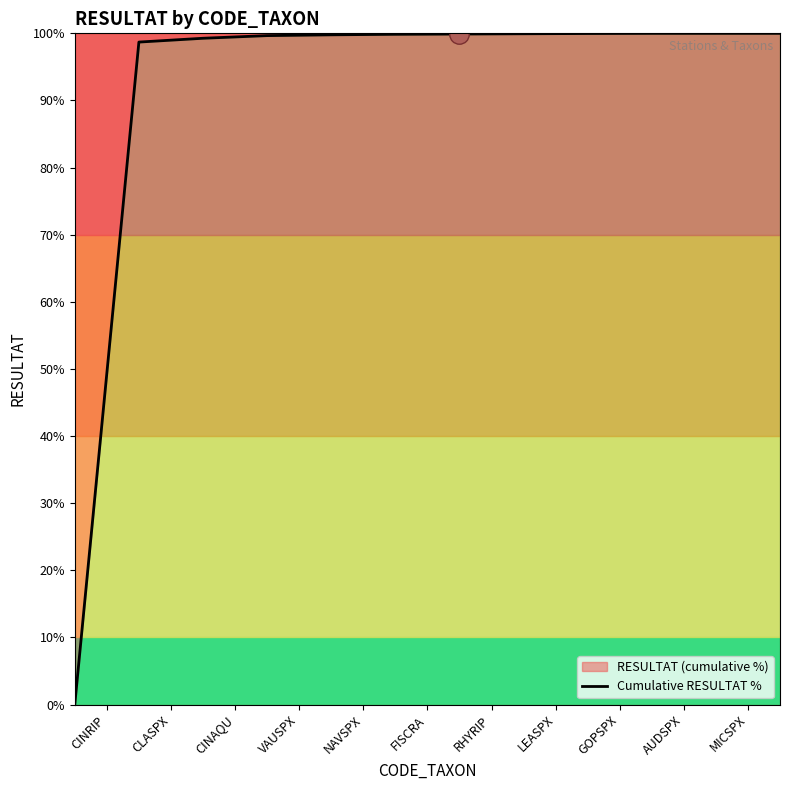

What is the maximum value shown in the chart?

100.0